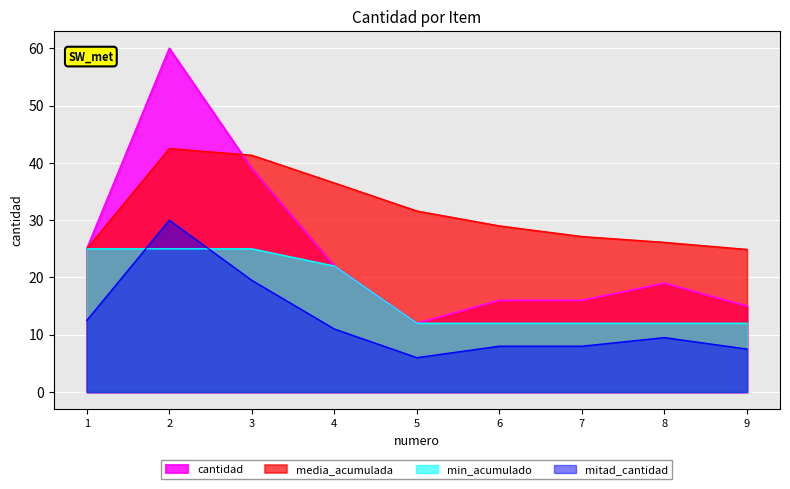

Between 7 and 4, which is larger?

4